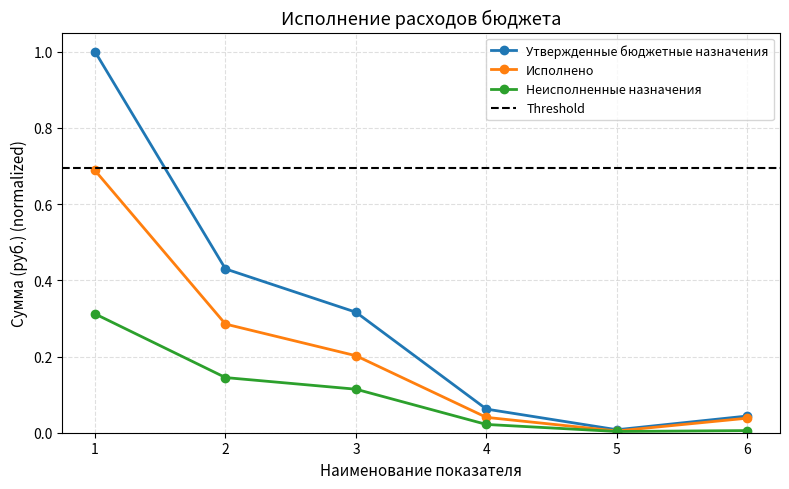

At which label does Утвержденные бюджетные назначения reach its minimum?

5